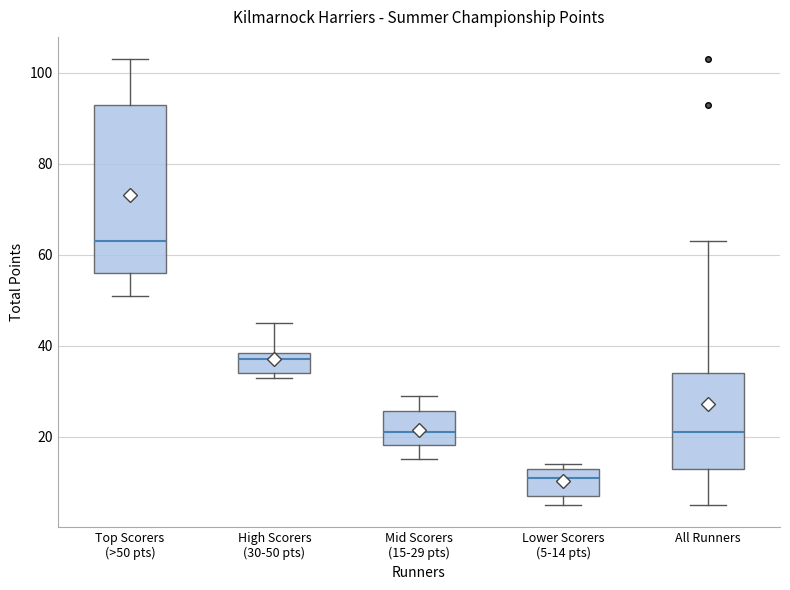

Comparing the boxes themselves (not the whiskers), which one is the tallest?

Top Scorers (>50 pts)